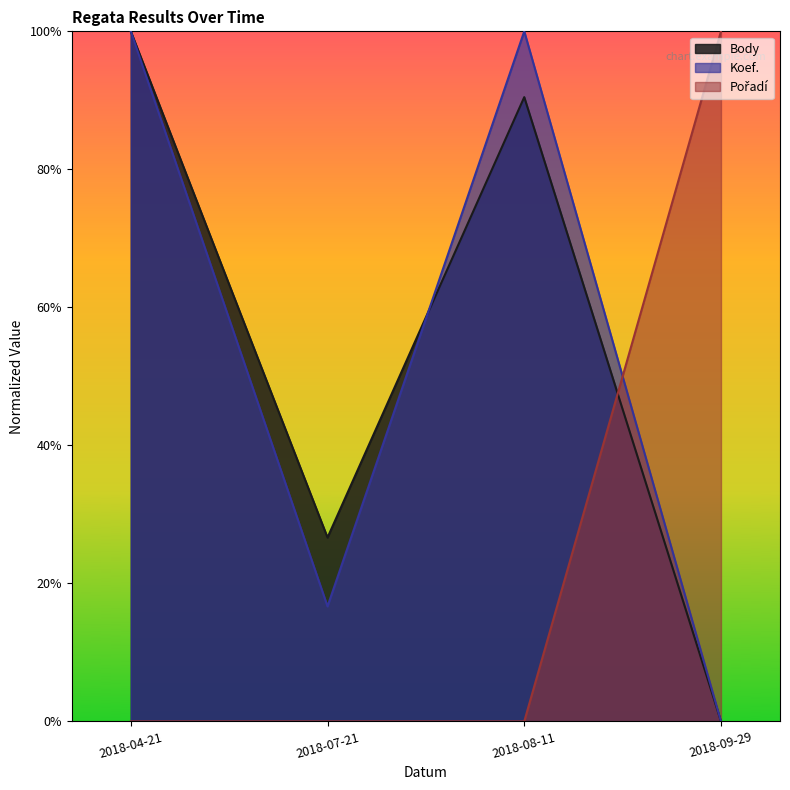

At which category is the sum across all series the highest?

2018-04-21